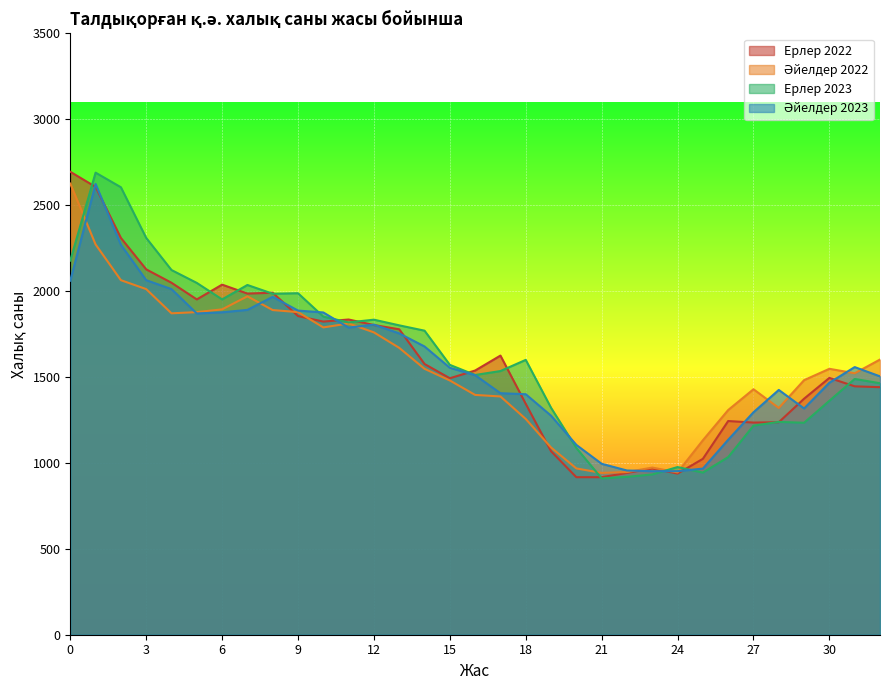

True or false: Ерлер 2023 and Ерлер 2022 cross at least once.

True